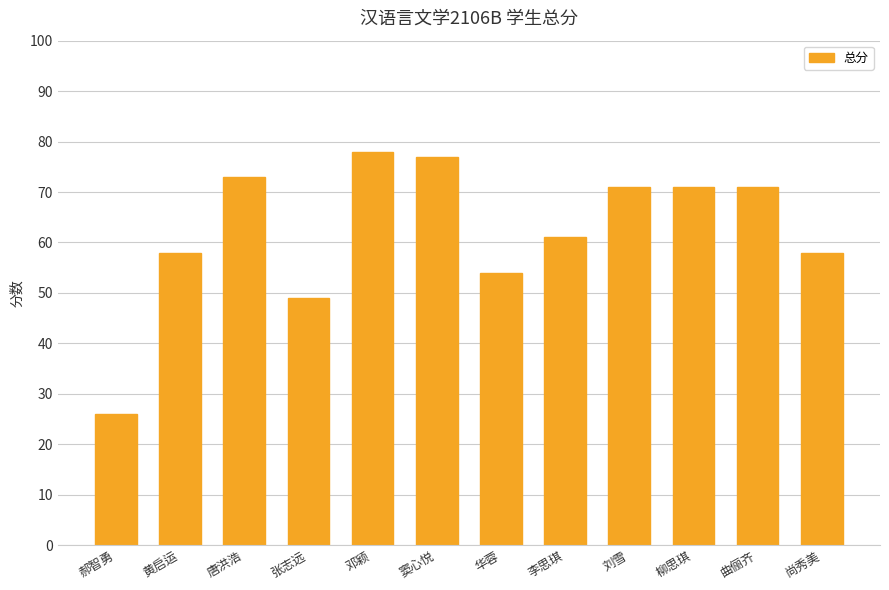

What is the label of the 9th bar from the left?

刘雪